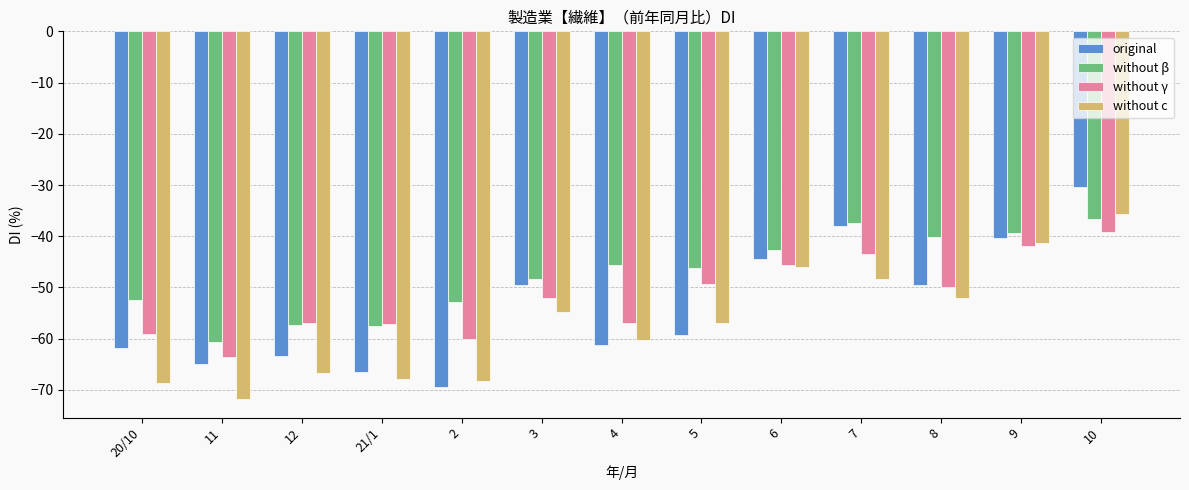

What is the greatest value displayed?

-30.4